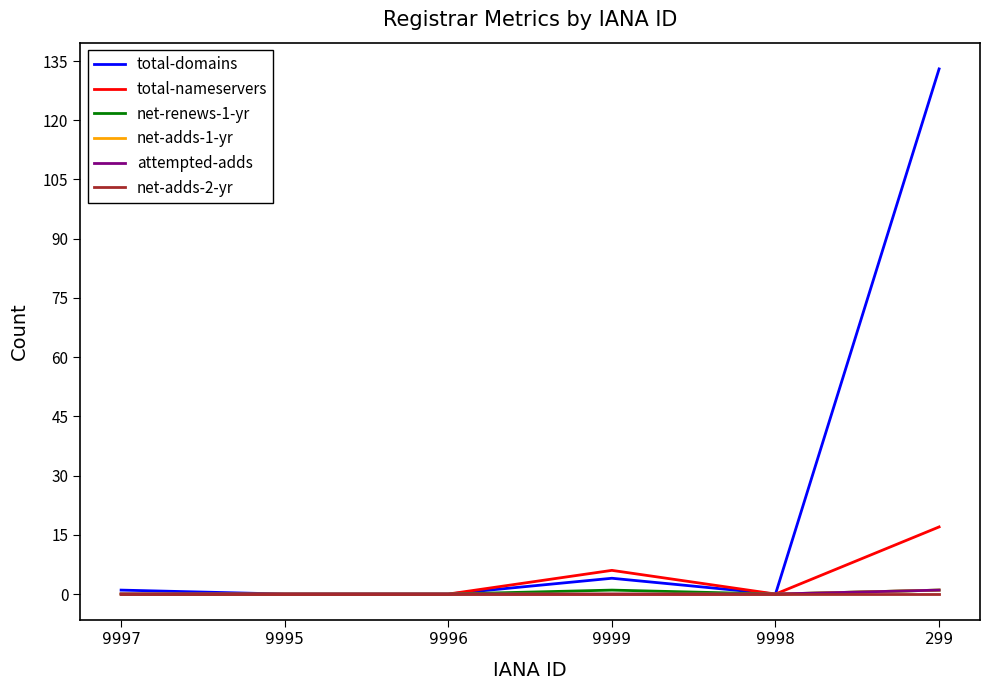

Reading left to right, extract all data points from this chart.

total-domains: 9997=1	9995=0	9996=0	9999=4	9998=0	299=133
total-nameservers: 9997=0	9995=0	9996=0	9999=6	9998=0	299=17
net-renews-1-yr: 9997=0	9995=0	9996=0	9999=1	9998=0	299=1
net-adds-1-yr: 9997=0	9995=0	9996=0	9999=0	9998=0	299=1
attempted-adds: 9997=0	9995=0	9996=0	9999=0	9998=0	299=1
net-adds-2-yr: 9997=0	9995=0	9996=0	9999=0	9998=0	299=0